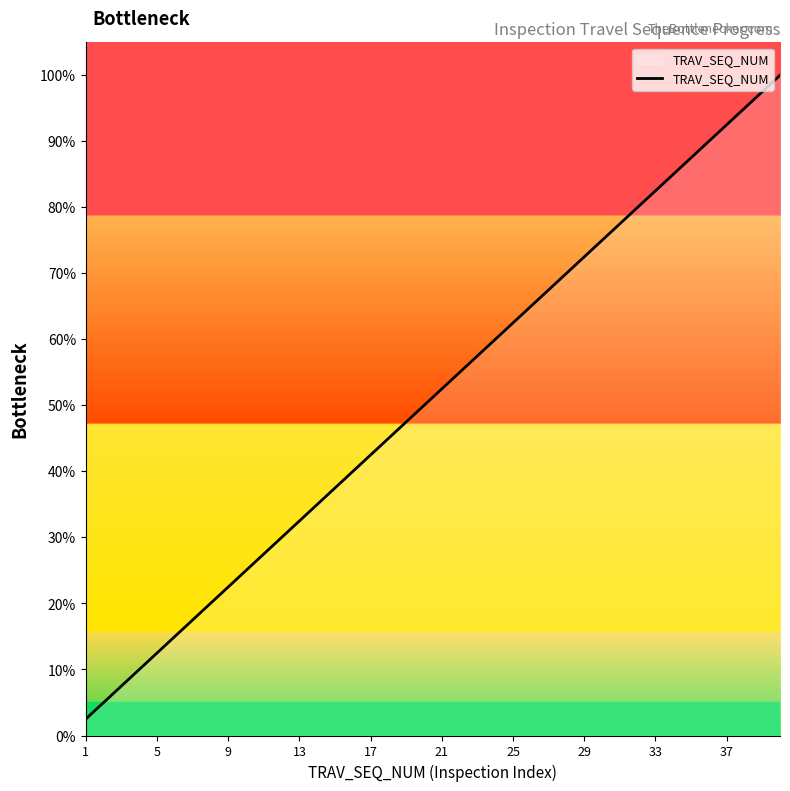

What is the greatest value displayed?

100.0